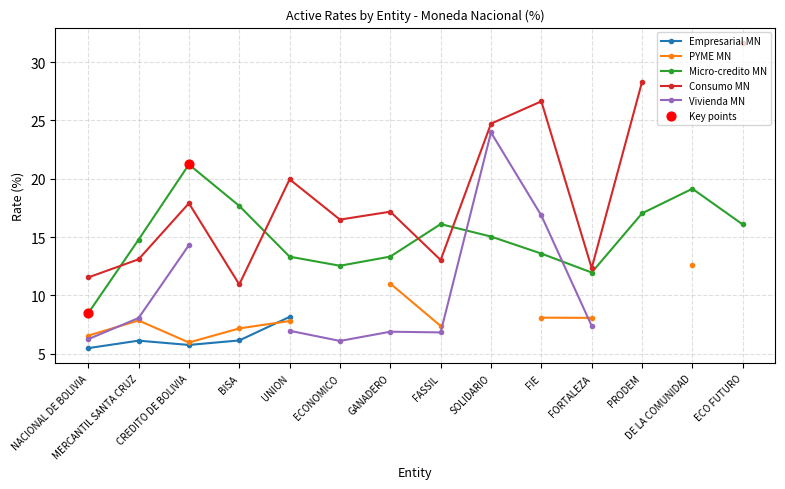

At how many categories does at least one series exceed 8?

14